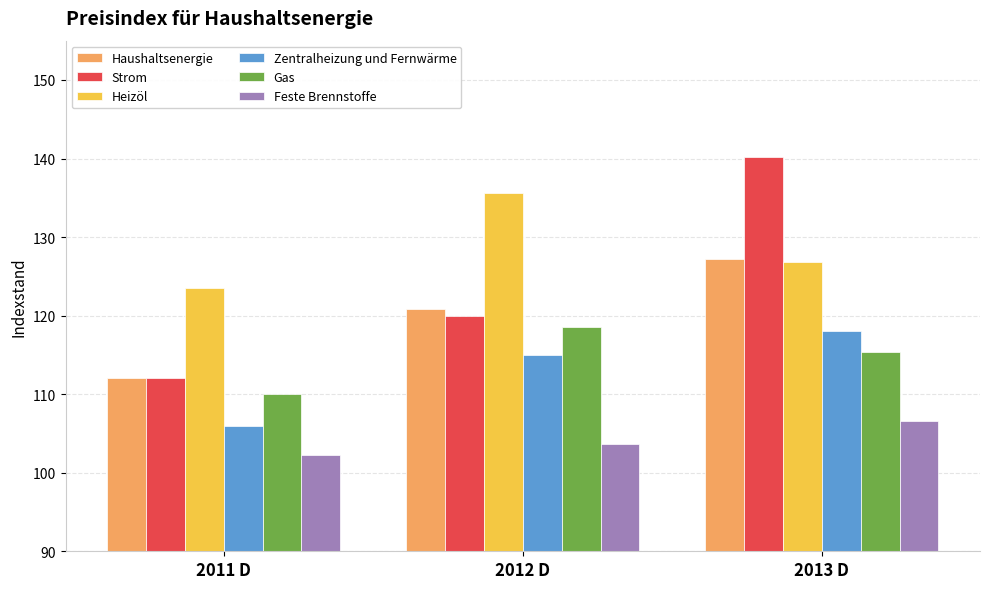

What is the greatest value displayed?

140.2